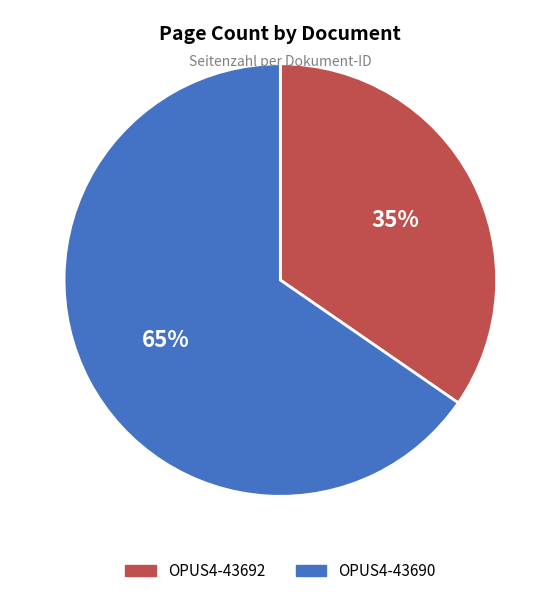

To the nearest percent, what is the combined percentage of OPUS4-43692 and OPUS4-43690?

100%